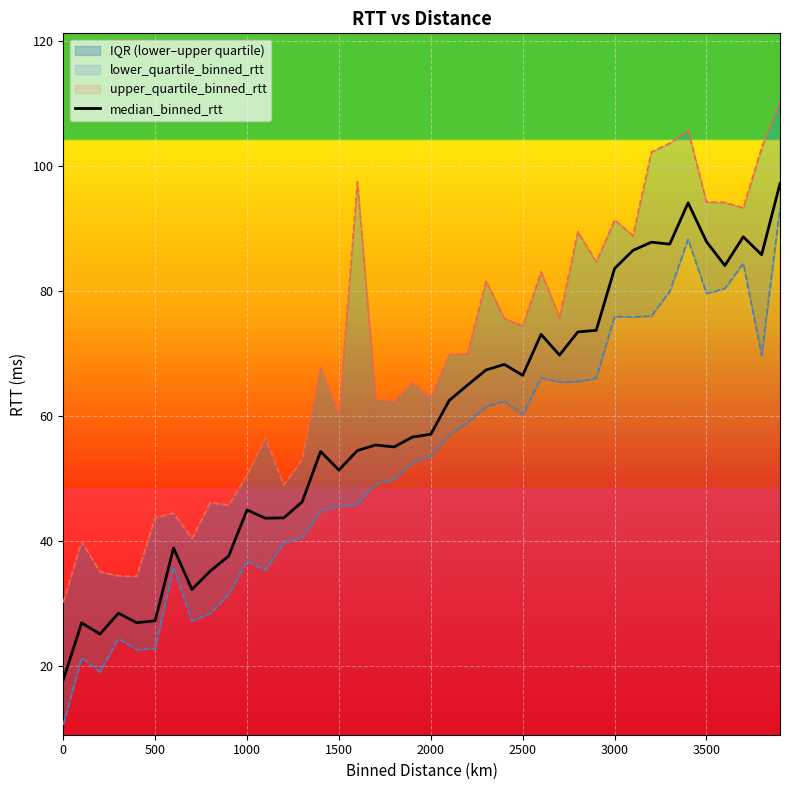

How many interior local peaks (higher than both neighbors) does the data have?

11